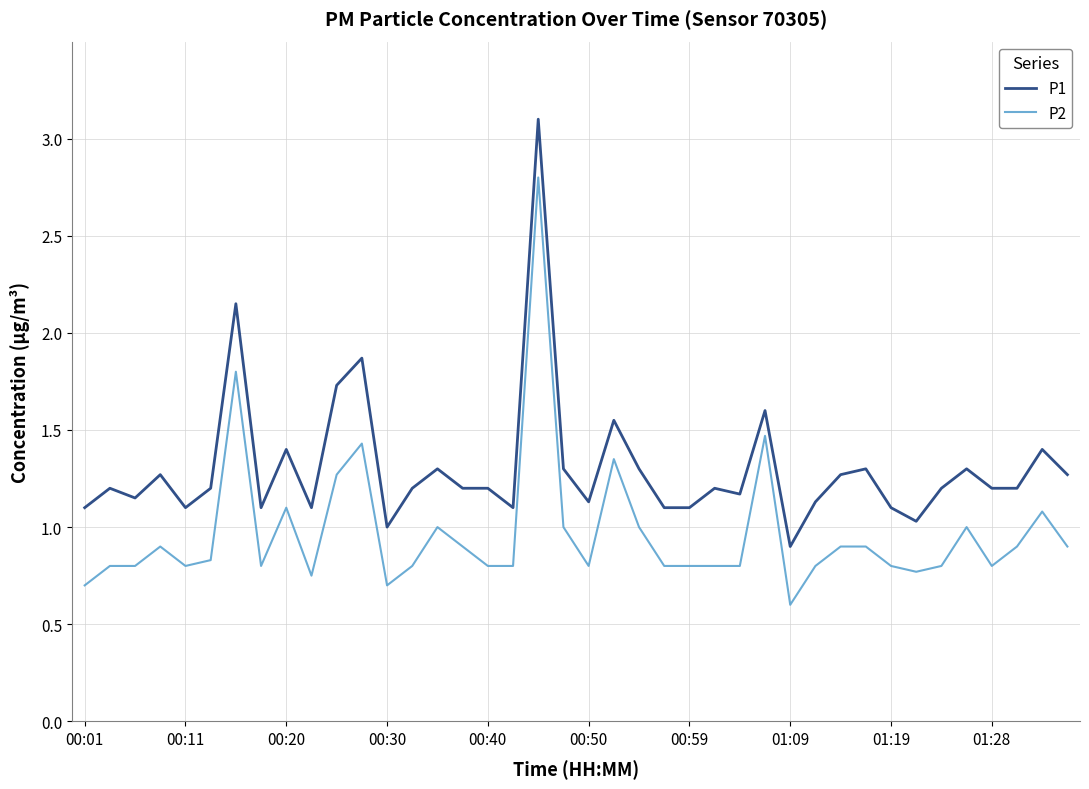

What is the maximum value shown in the chart?

3.1